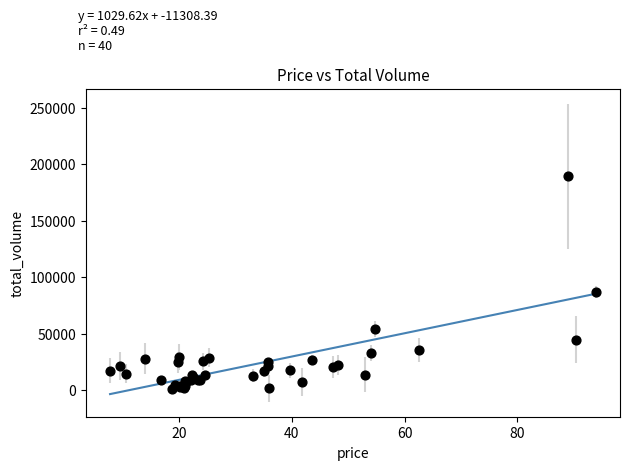

What Y value in the scatter plot is closest to 95381?

86821